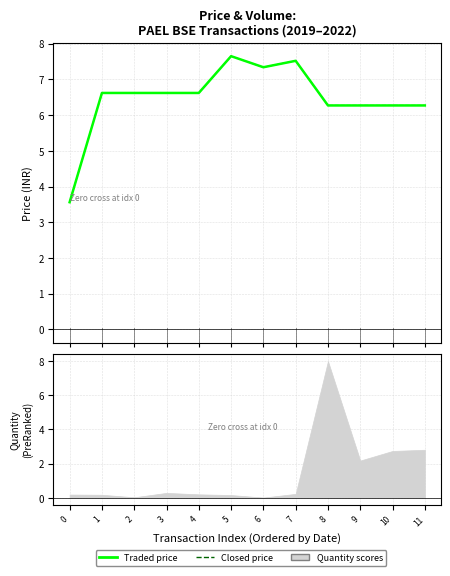

The Closed price series shows 6.3 at 9. True or false?

True